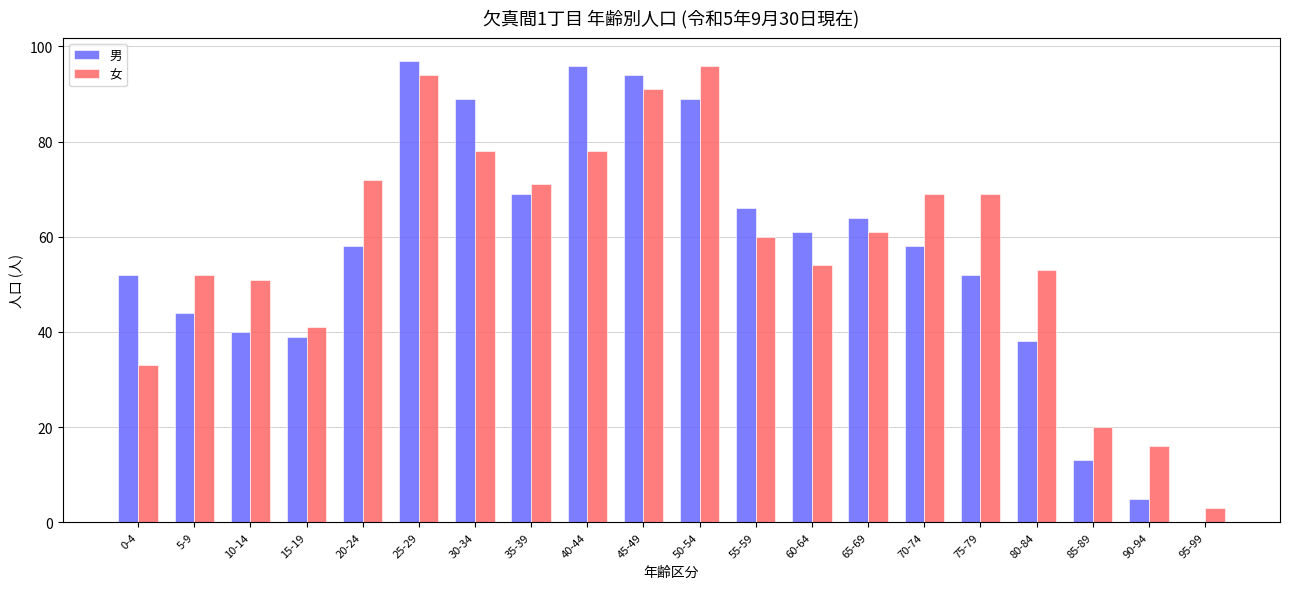

Between 35-39 and 40-44, which series saw the biggest shift?

男